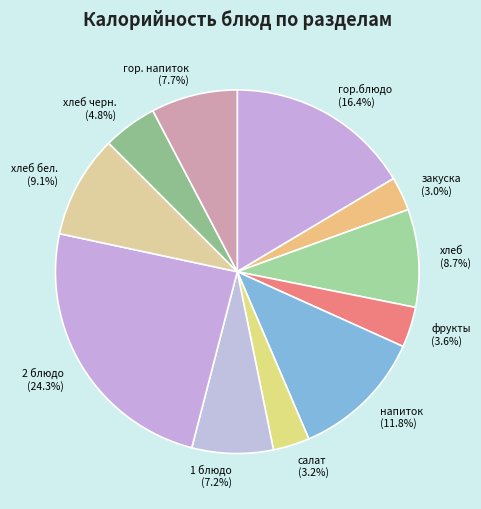

Does 1 блюдо (7.2%) account for over 50% of the chart?

No